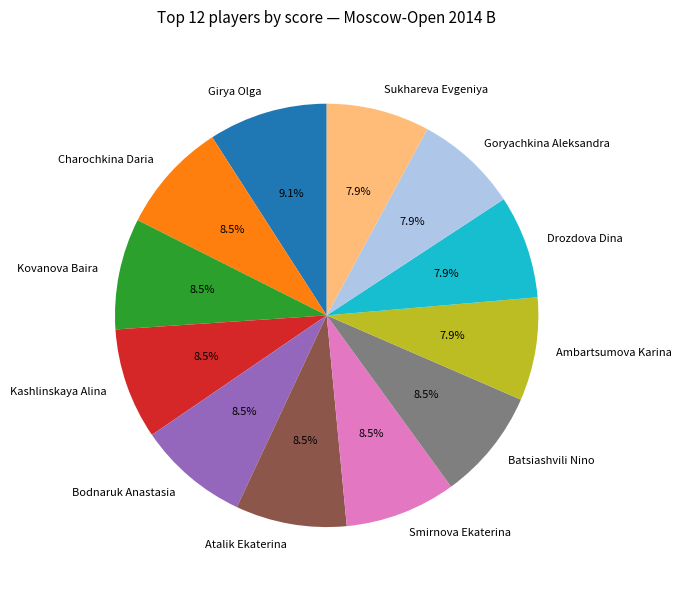

Which slice is the largest?

Girya Olga